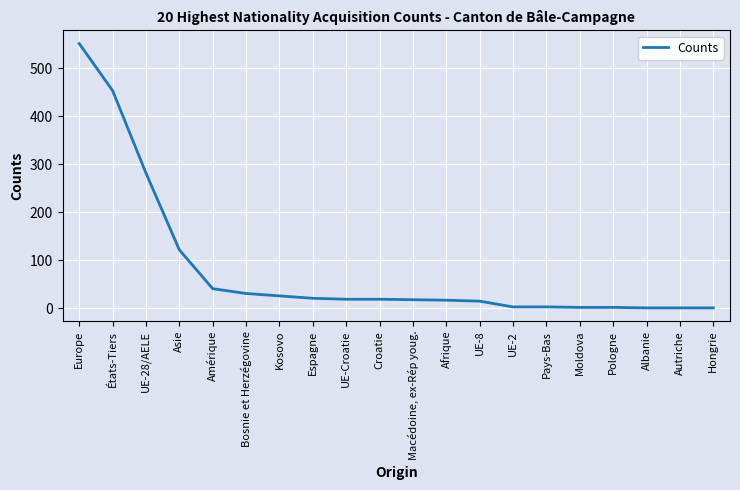

Approximately how many times larger is the value at Macédoine, ex-Rép youg. compared to Amérique?

0.4